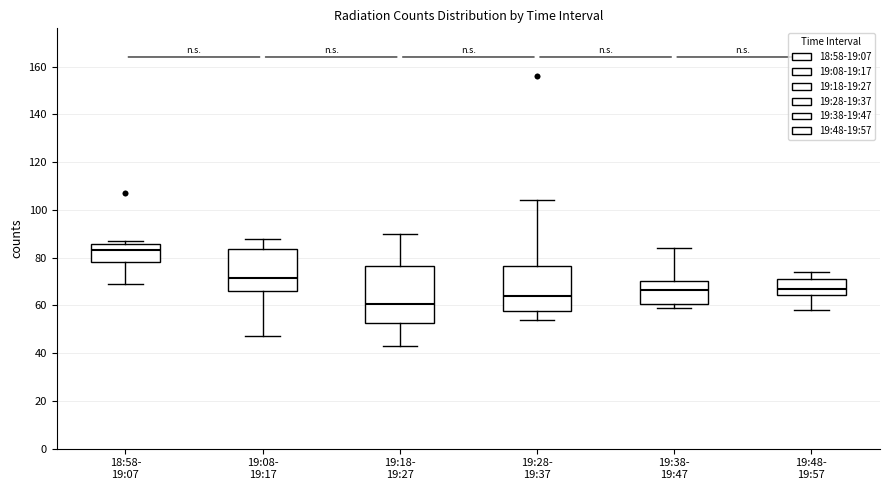

Reading left to right, transcribe this box plot: for each box, give where its median line is, the range the box spans, and where its two whiskers end, as read against the y-axis. The values are not printed on the chart, so give them approximately, as read against the axis.

18:58- 19:07: median 84, box 78 to 86, whiskers 70 to 88
19:08- 19:17: median 72, box 66 to 84, whiskers 48 to 88
19:18- 19:27: median 60, box 52 to 76, whiskers 44 to 90
19:28- 19:37: median 64, box 58 to 76, whiskers 54 to 104
19:38- 19:47: median 66, box 60 to 70, whiskers 60 (just below the box's lower edge) to 84
19:48- 19:57: median 68, box 64 to 72, whiskers 58 to 74